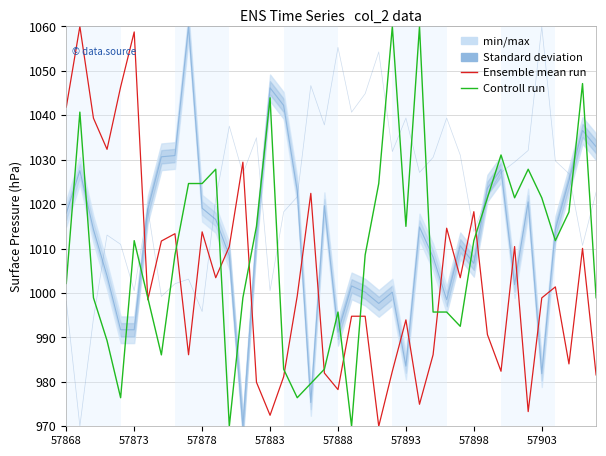

What is the sum of all Controll run values?

40368.6